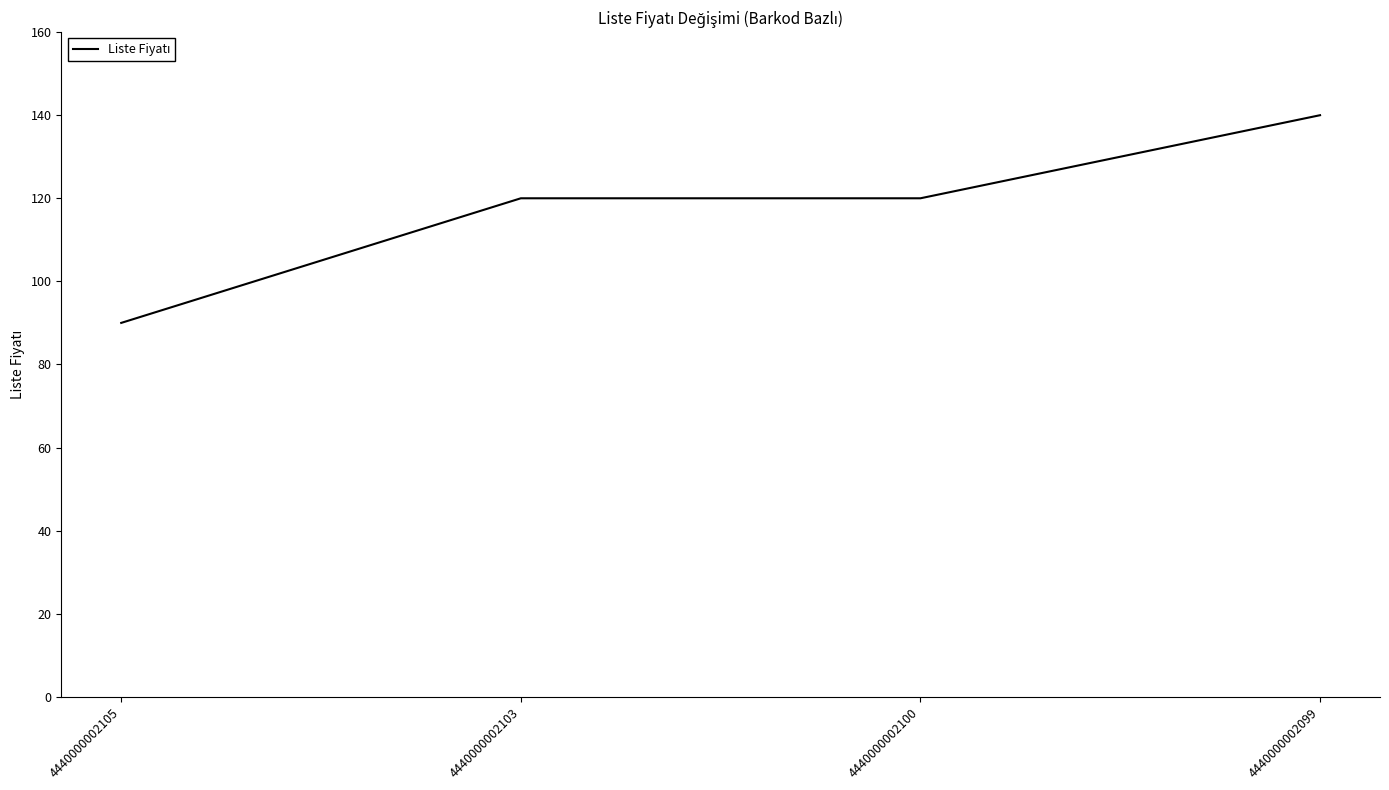

The chart shows a value of 67 at 4440000002100. True or false?

False